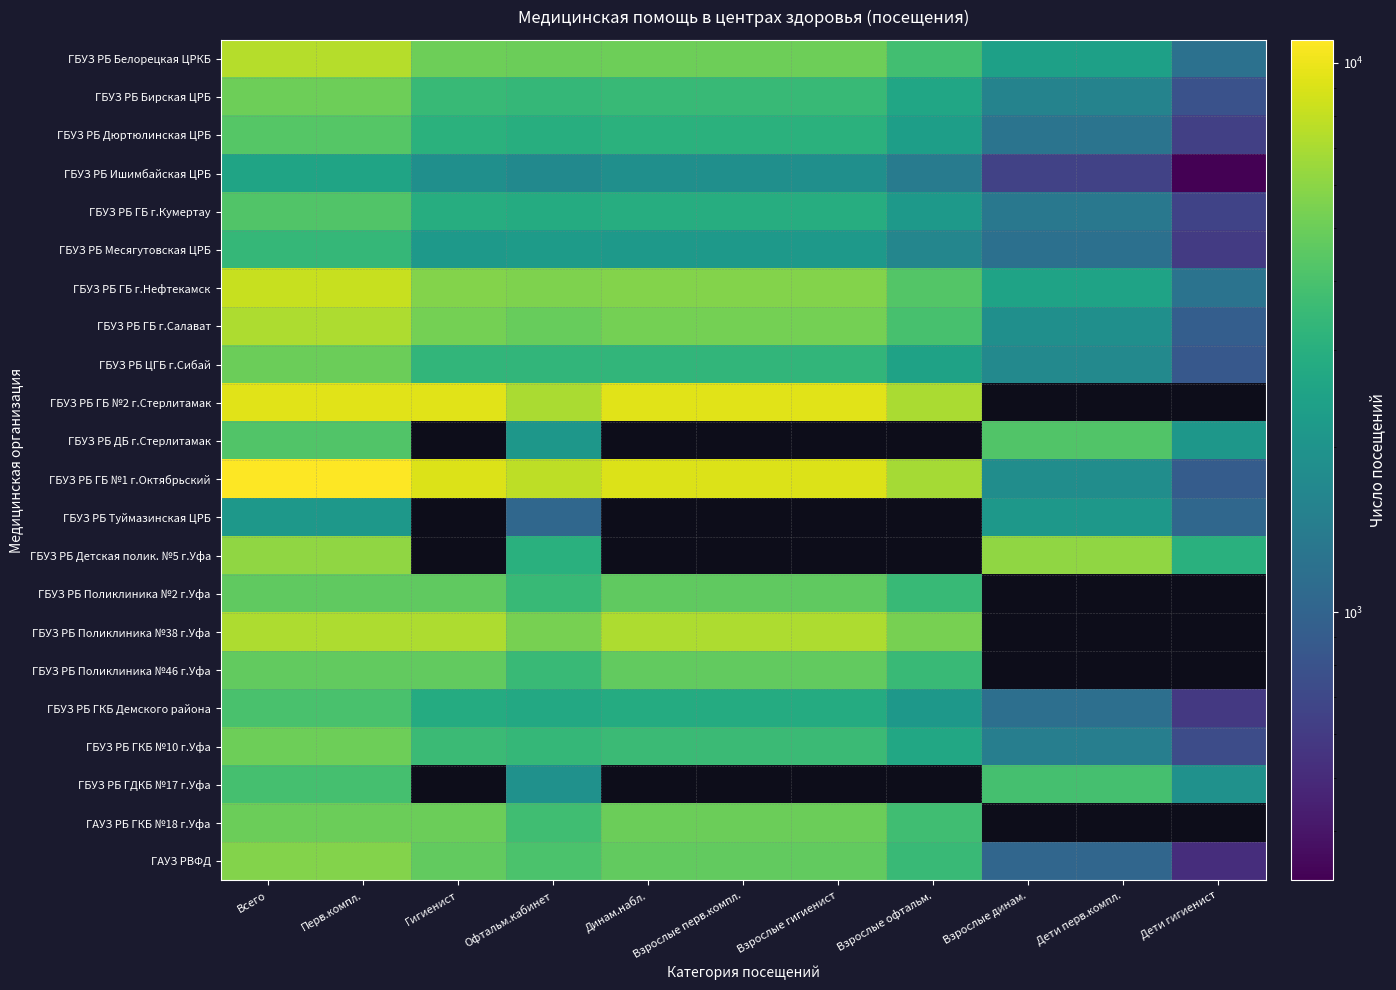

How many values in ГБУЗ РБ ДБ г.Стерлитамак are above zero?

6